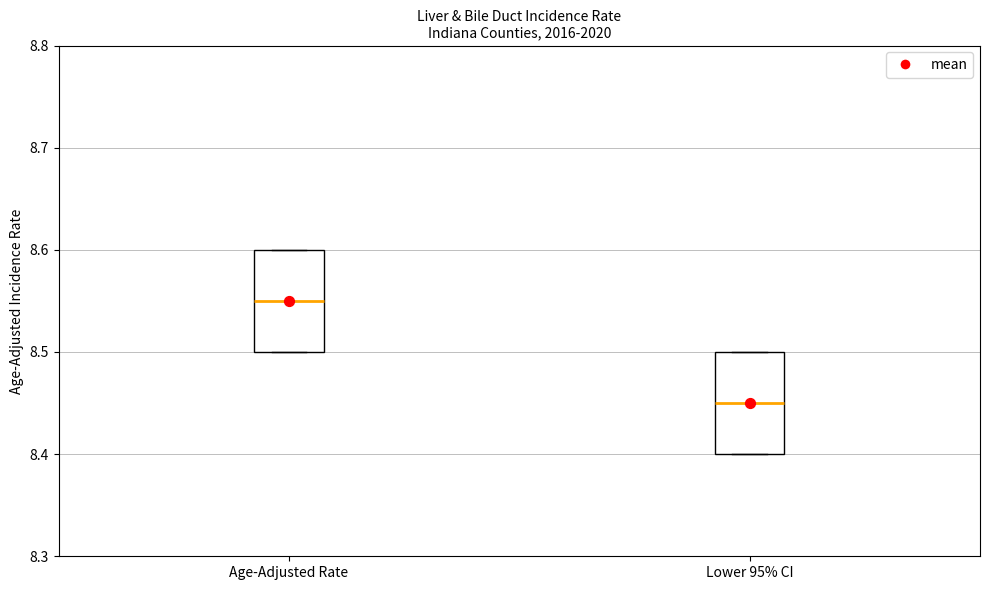

Where is the upper edge of the box for Lower 95% CI on the y-axis? The values are not printed on the chart, so give them approximately, as read against the axis.

8.50